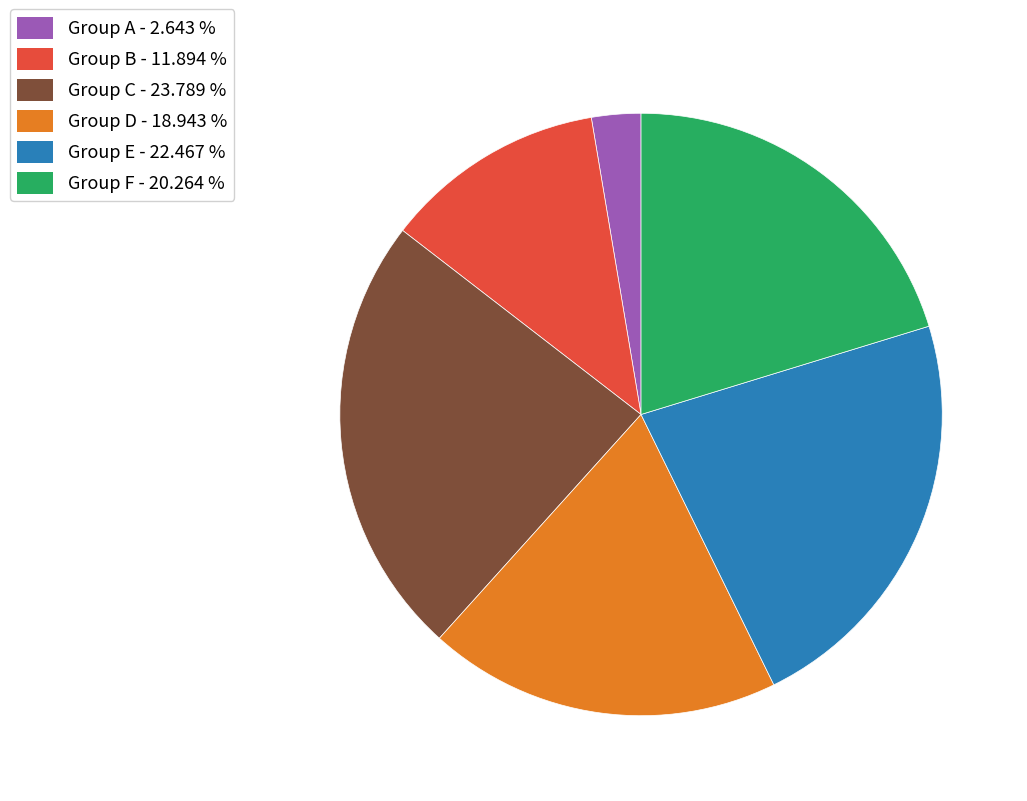

Does any single category account for the majority?

No